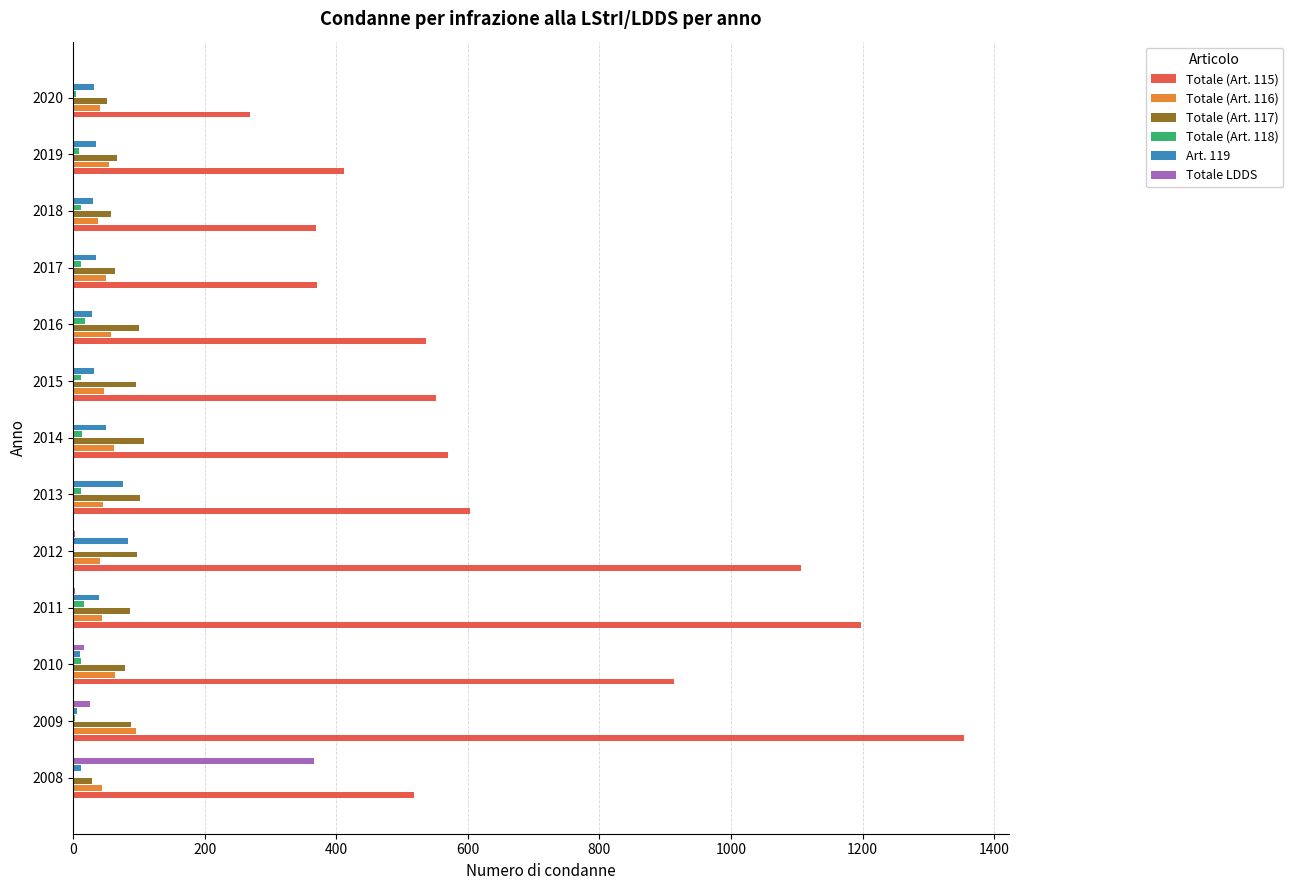

Is it true that Totale (Art. 116) equals 45 at 2013?

True